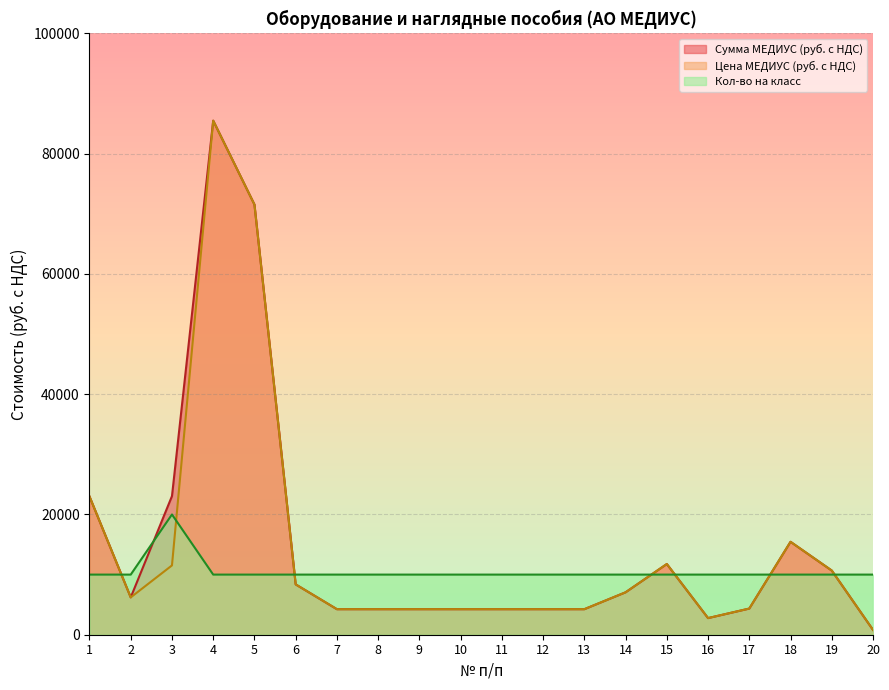

Rank the series by their maximum value, from lowest to highest.

Кол-во на класс, Сумма МЕДИУС (руб. с НДС), Цена МЕДИУС (руб. с НДС)